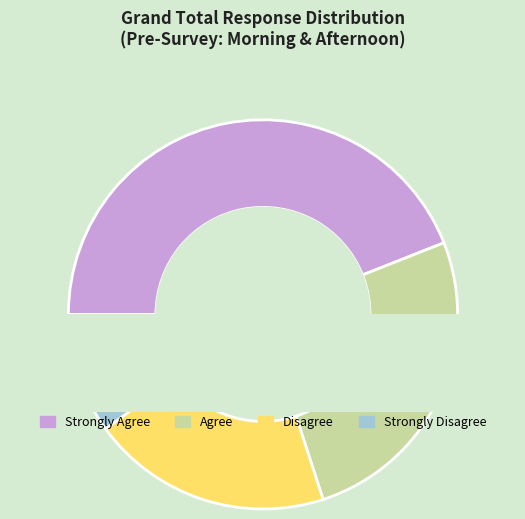

What is the change in value from Agree to Strongly Disagree?

-8